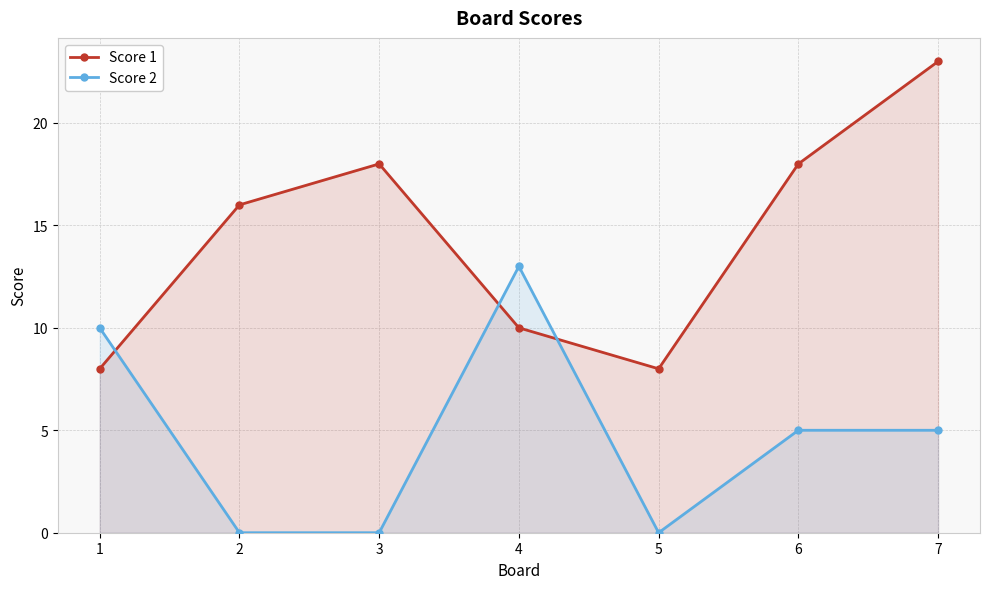

Reading left to right, list all the values displayed in this chart.

Score 1: 8	16	18	10	8	18	23
Score 2: 10	0	0	13	0	5	5